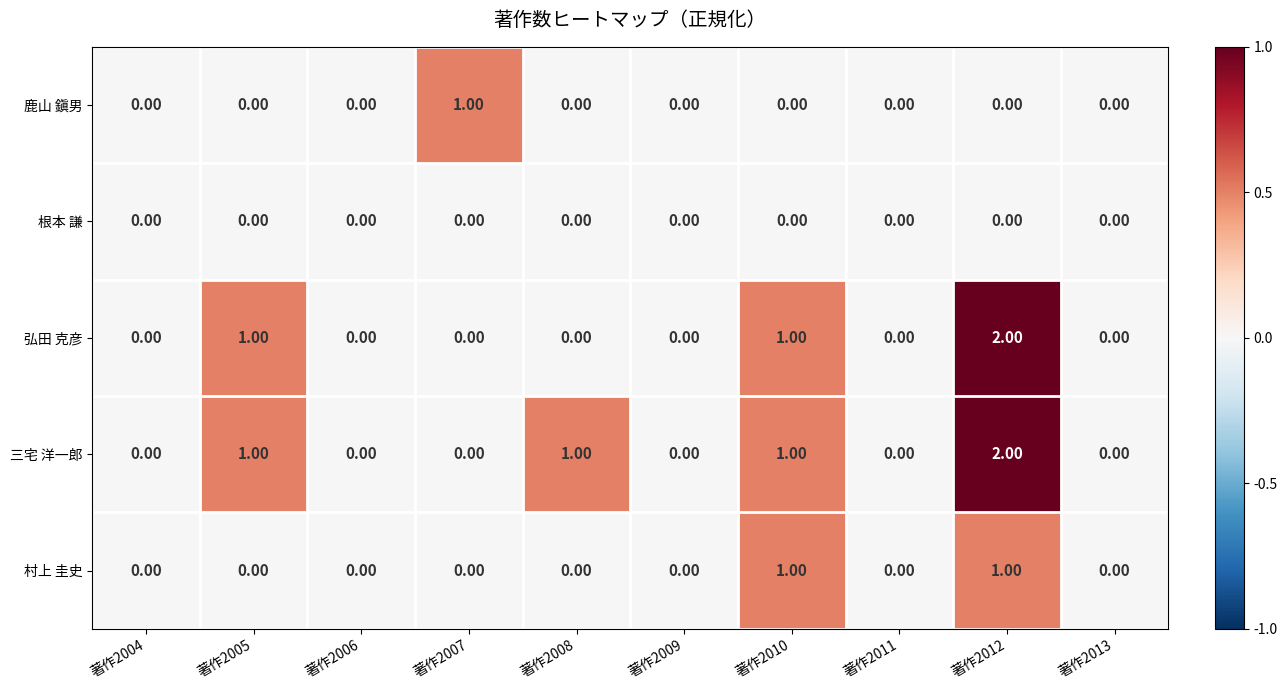

Which series has the largest total across all categories?

三宅 洋一郎